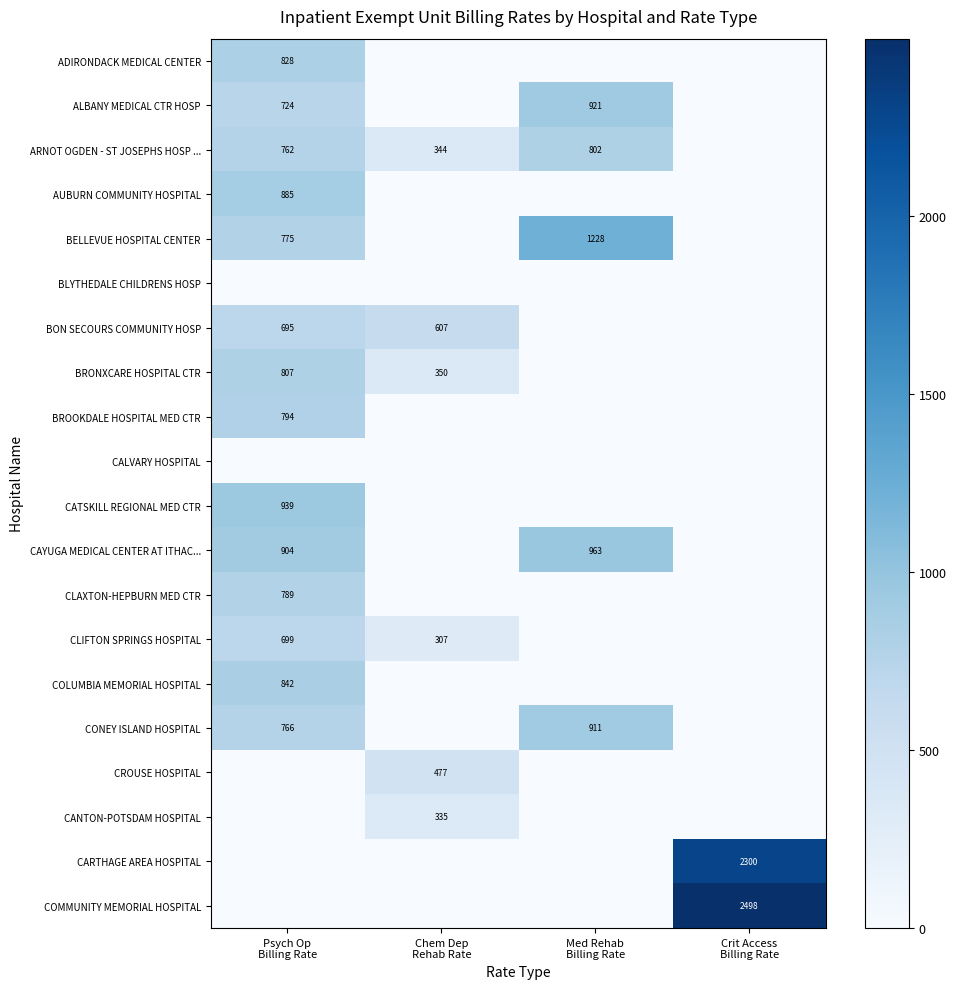

What is the difference between the highest and lowest values at Crit Access
Billing Rate?

2497.8